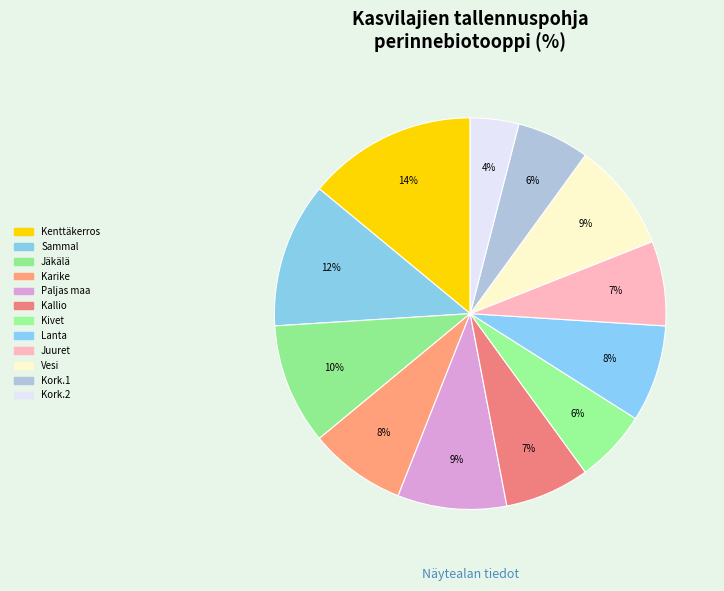

How many slices are in this pie chart?

12